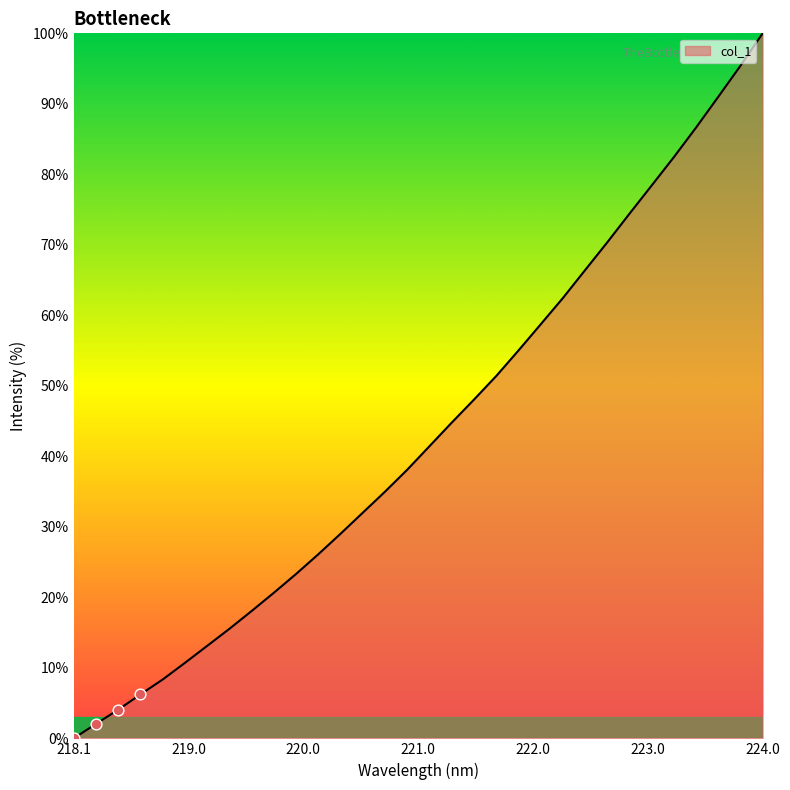

What is the difference between the maximum and minimum values?

100.0